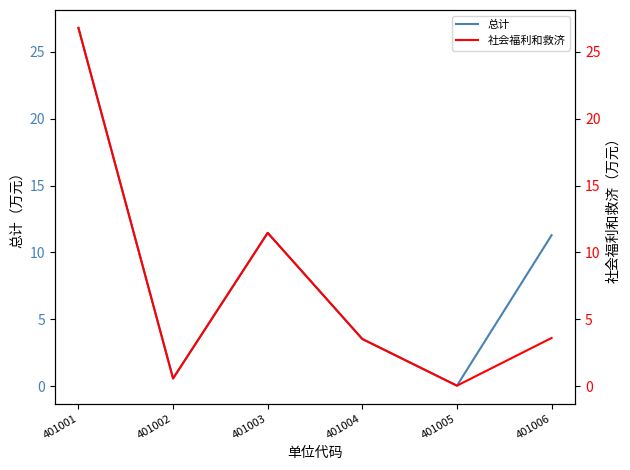

Read the 总计 value at 401002.

0.6